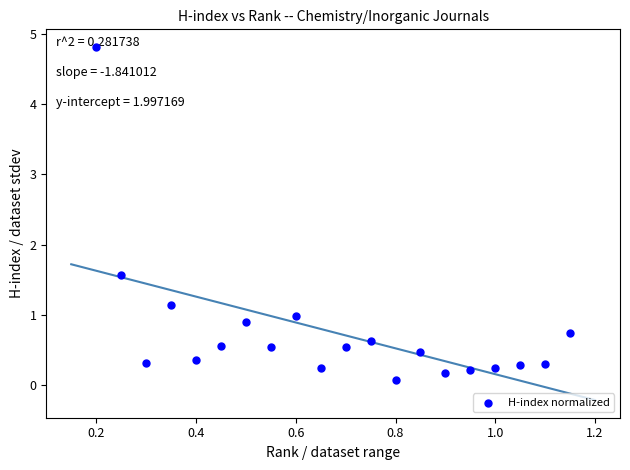

What Y value in the scatter plot is closest to 2?

1.6